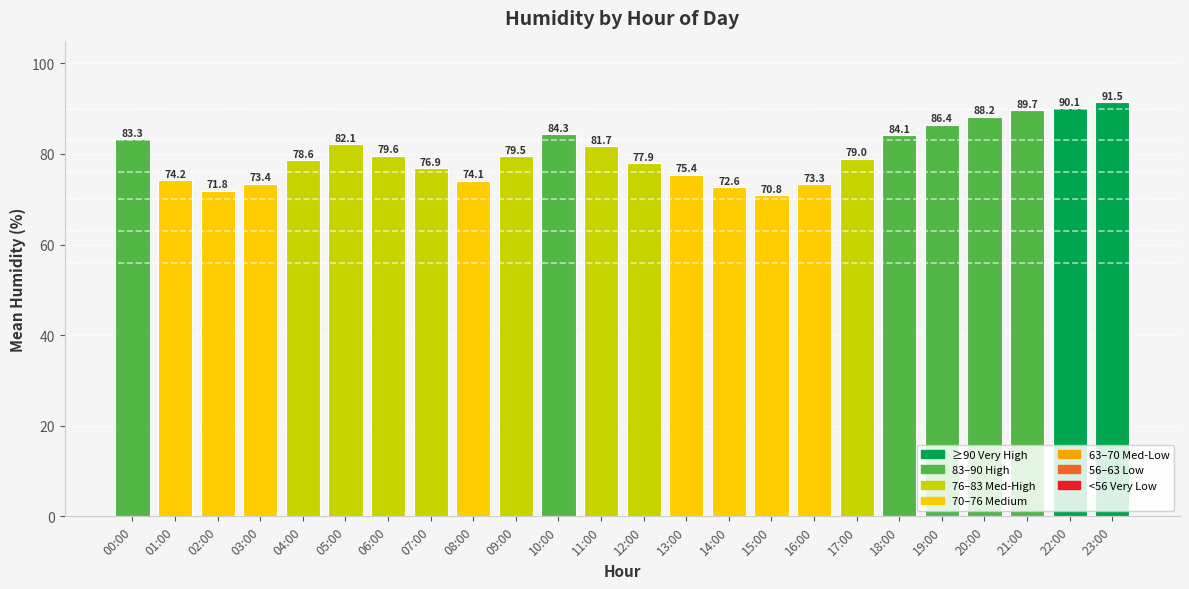

Does the chart contain stacked bars?

No